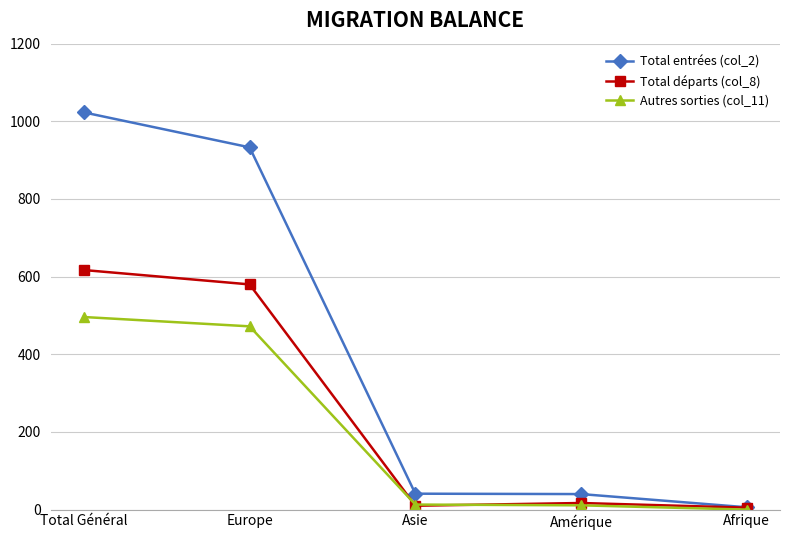

Which category has the lowest value in the Autres sorties (col_11) series?

Afrique